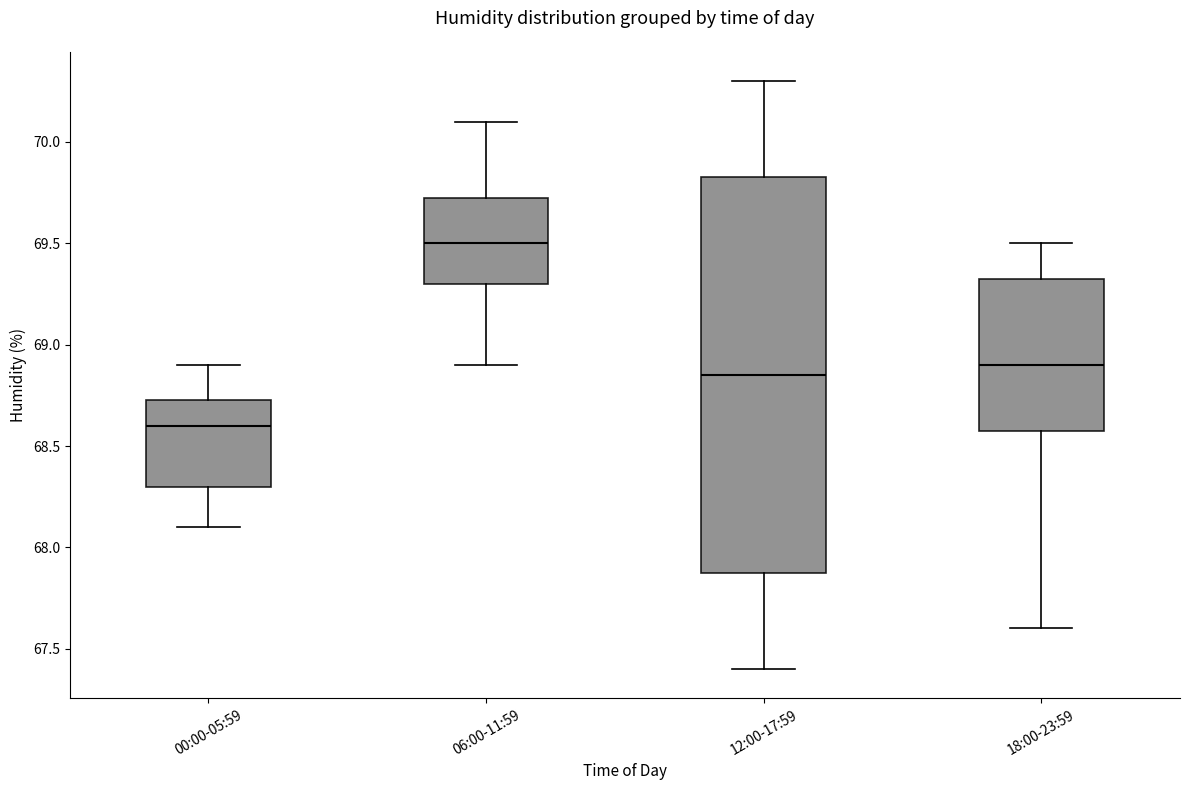

Comparing the boxes themselves (not the whiskers), which one is the tallest?

12:00-17:59